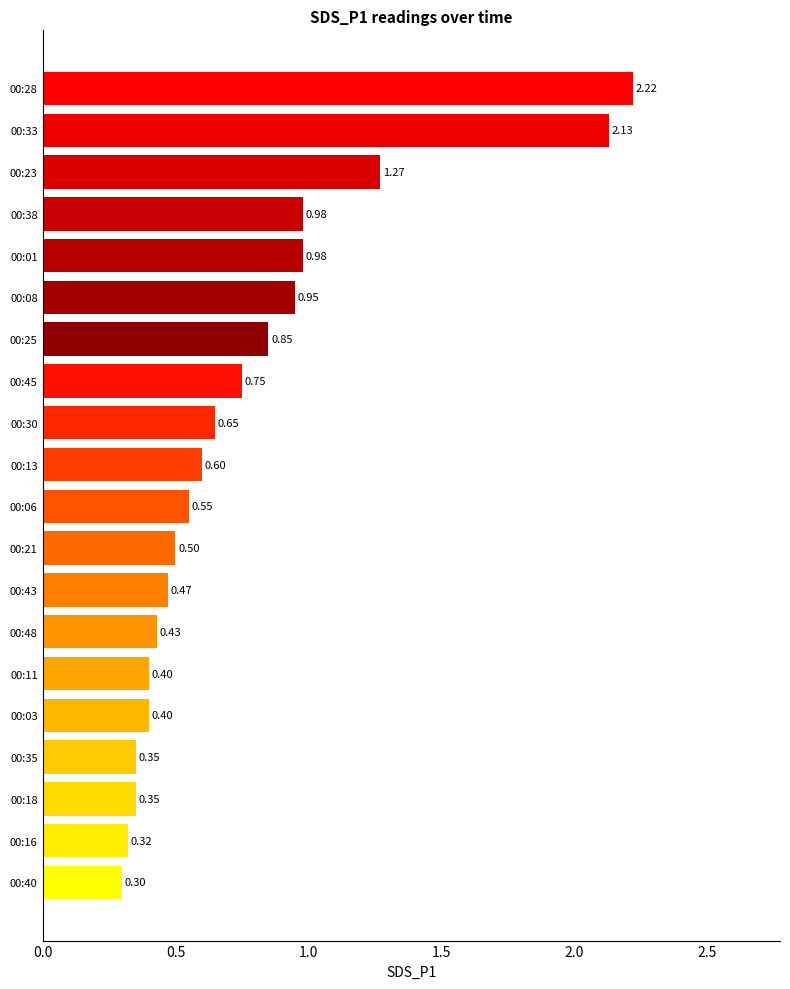

Approximately how many times larger is the value at 00:30 compared to 00:23?

0.5